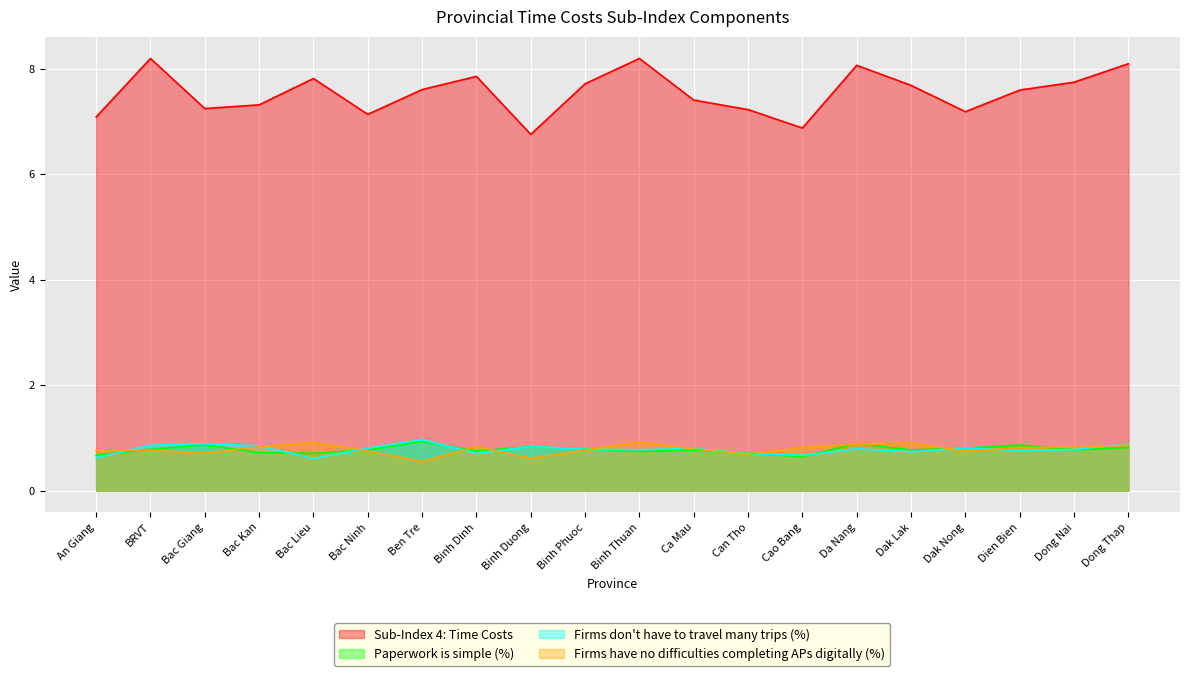

Count the Firms have no difficulties completing APs digitally (%) values in the range 0 to 1.

20